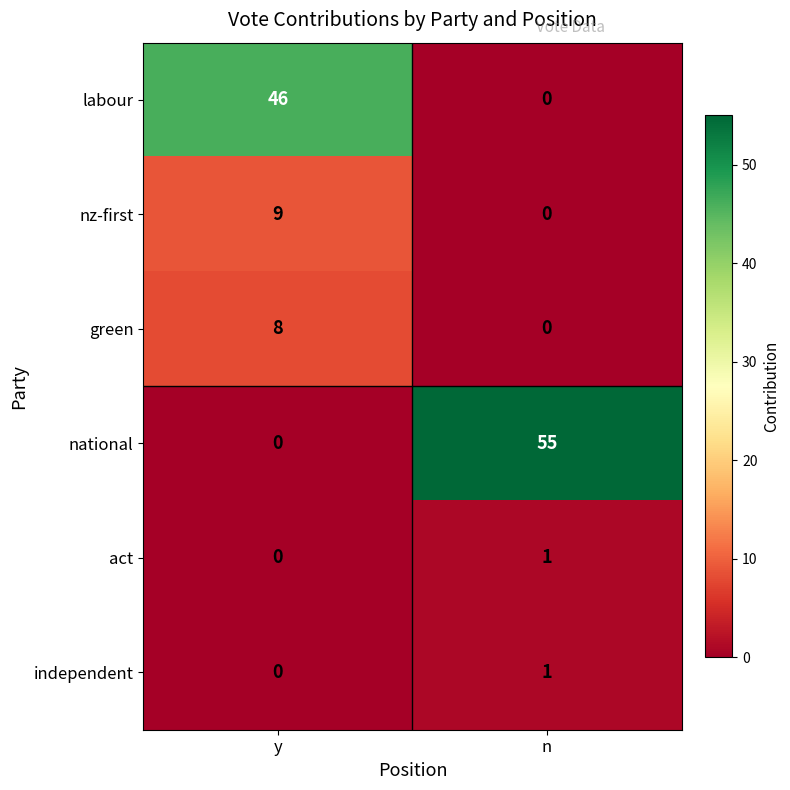

List the labels in order of independent value, smallest first.

y, n